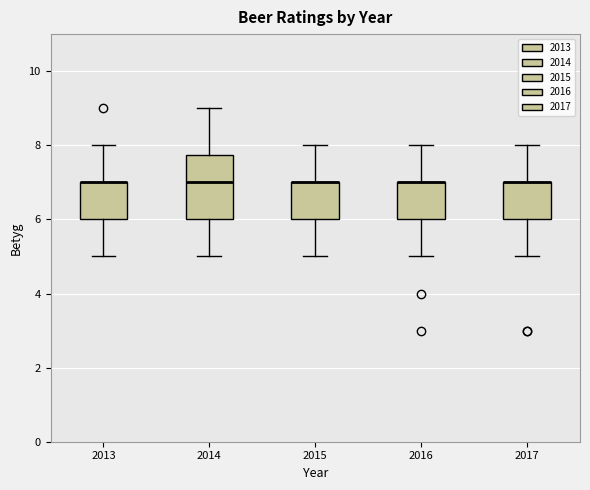

Which box is the tallest, from its lower edge to its upper edge?

2014